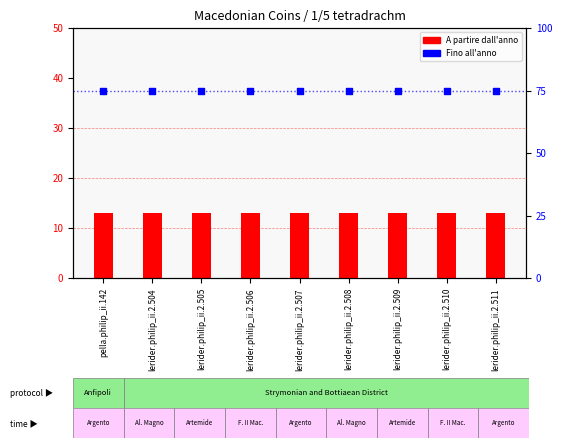

At which category is the sum across all series the highest?

pella.philip_ii.142